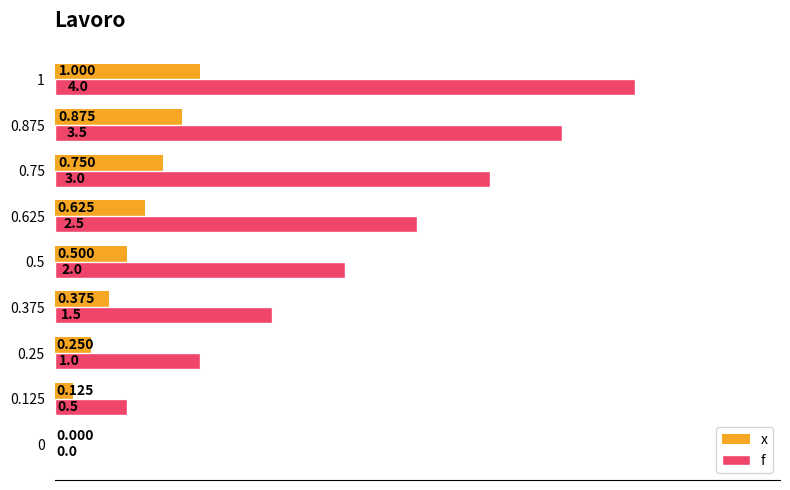

Which series has the largest total across all categories?

f